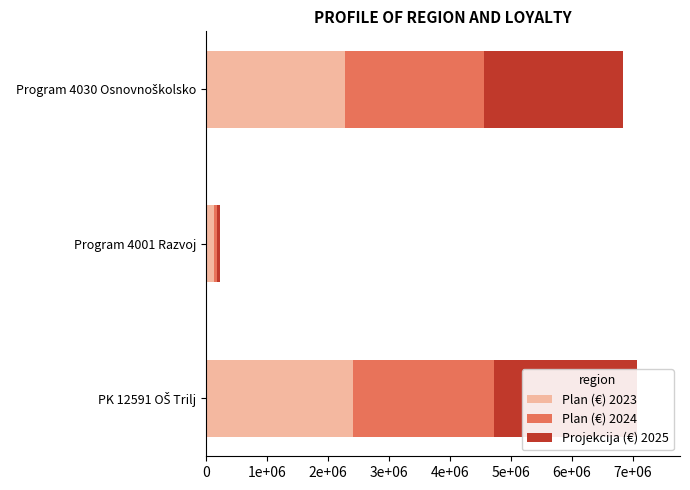

The Plan (€) 2024 series shows 84862.4 at Program 4001 Razvoj. True or false?

False